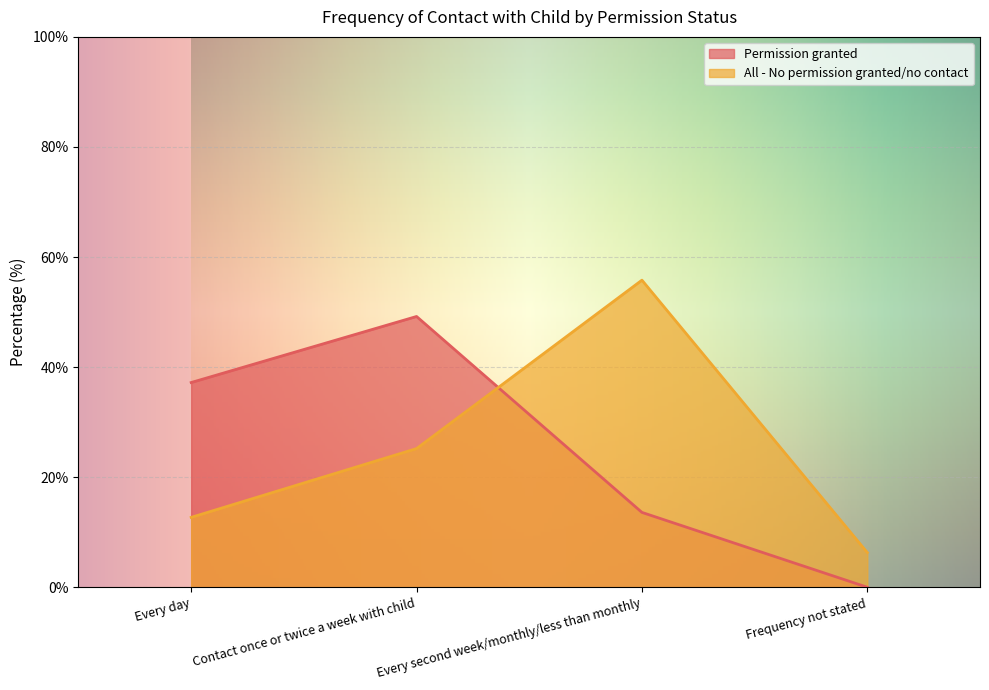

True or false: All - No permission granted/no contact and Permission granted intersect in this chart.

True